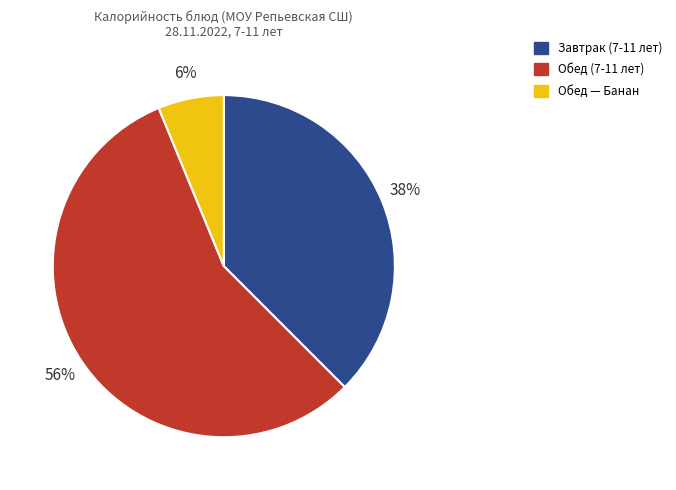

Does any single category account for the majority?

Yes